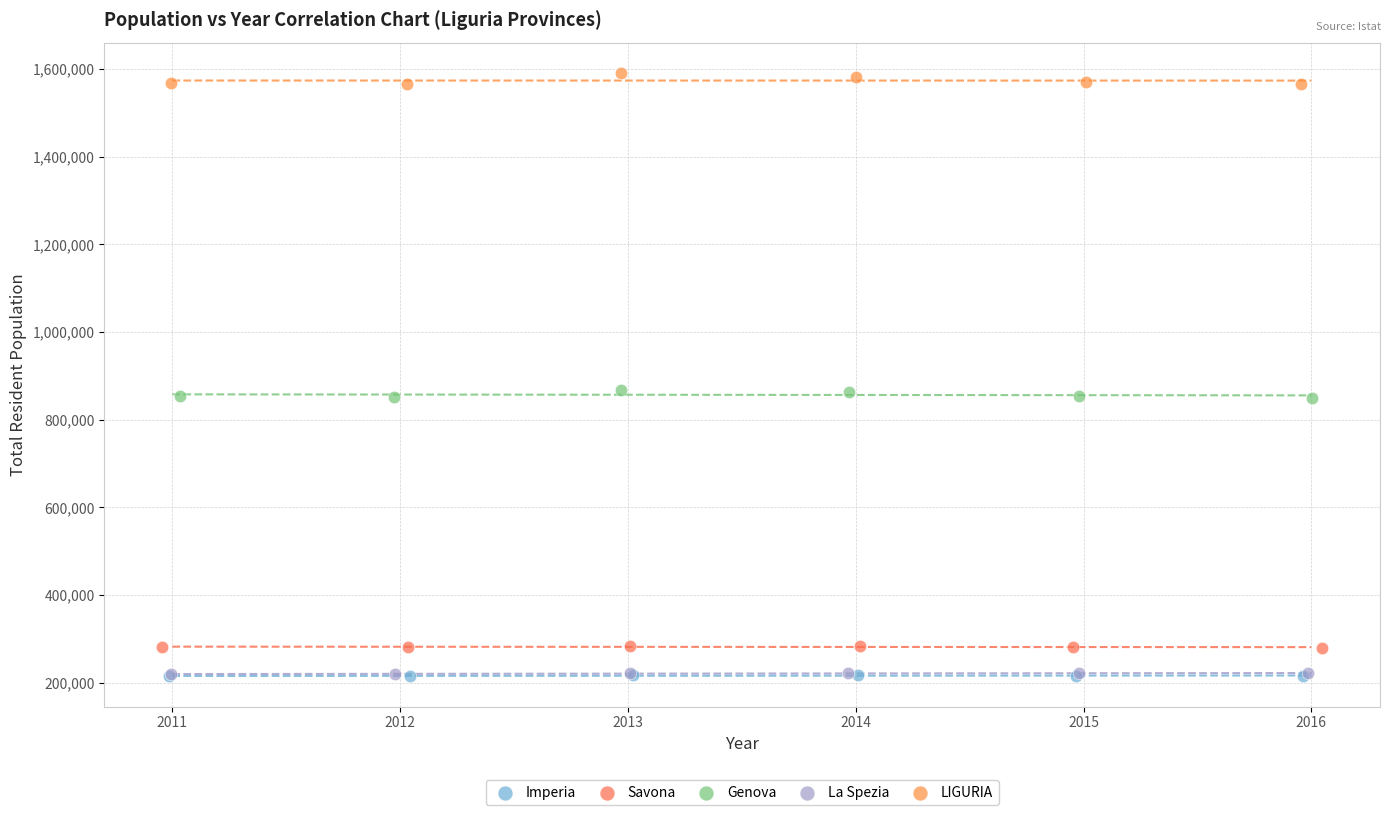

Which series has the largest Y range (max minus min)?

LIGURIA